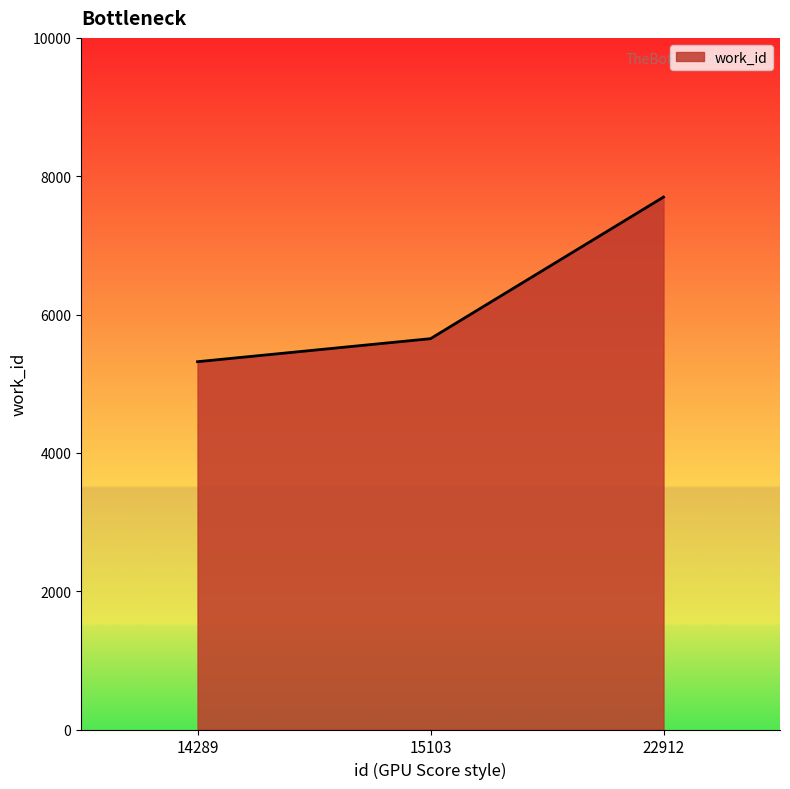

At which category does the chart reach its peak across all series?

22912